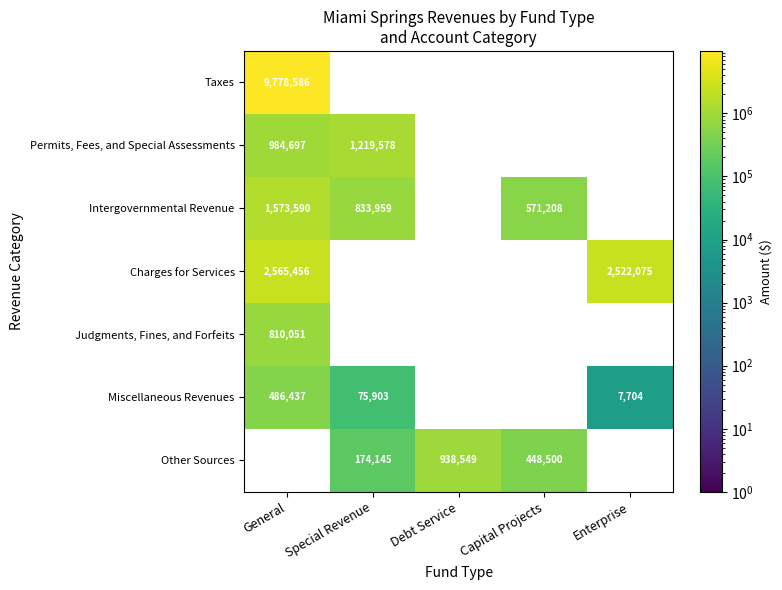

The value of Taxes at General is 9778586. True or false?

True